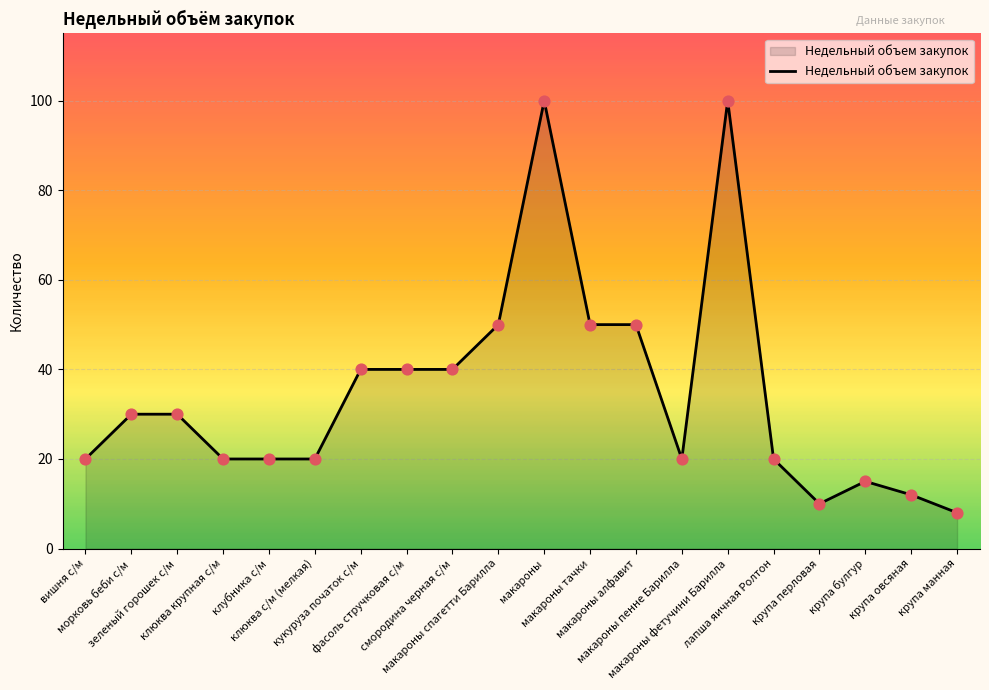

What is the ratio of the value at клюква крупная с/м to the value at морковь беби с/м?

0.7